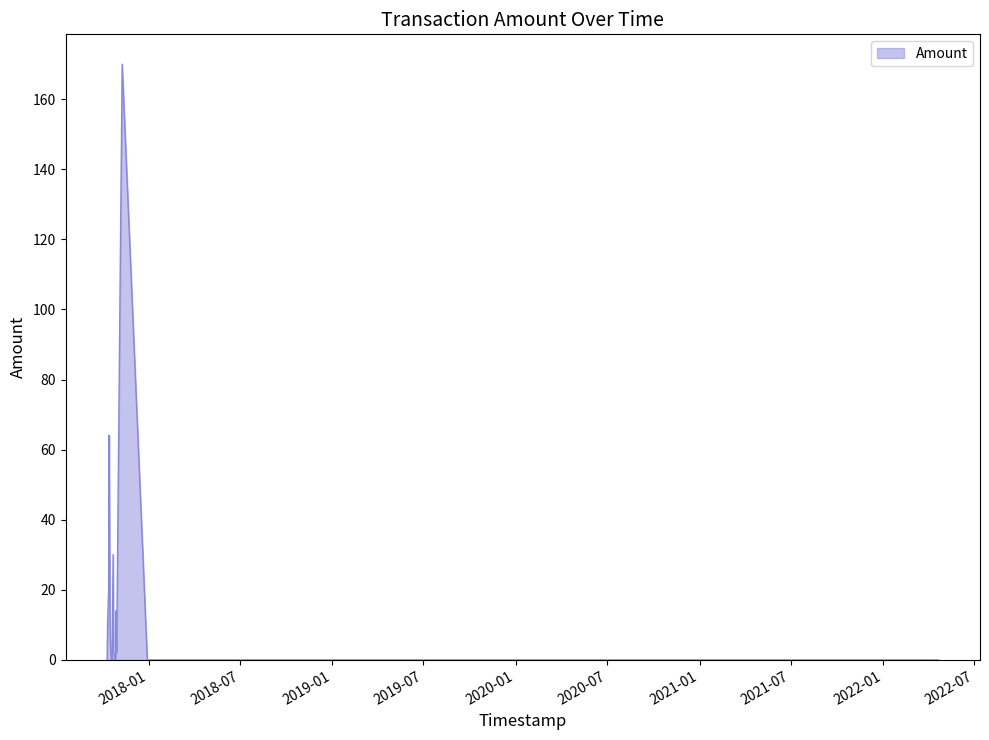

What is the greatest value displayed?

170.0